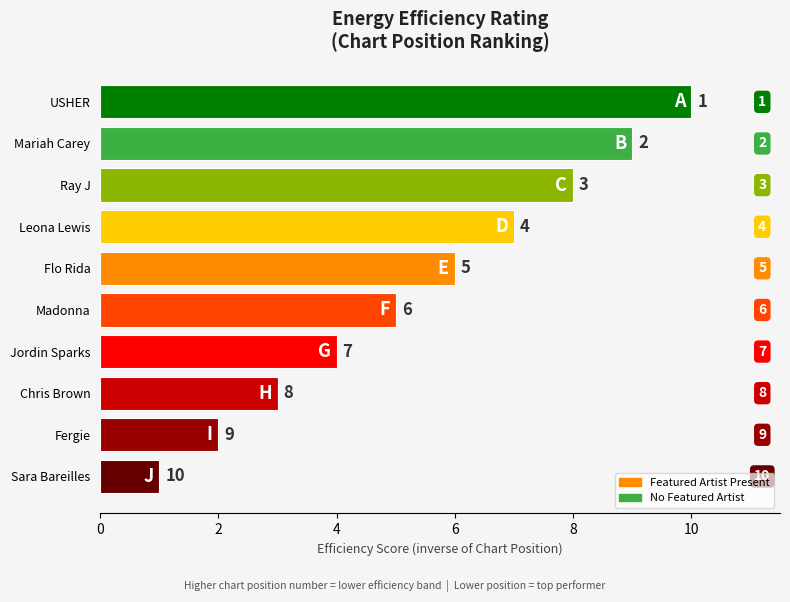

What is the label of the 7th bar from the bottom?

Leona Lewis